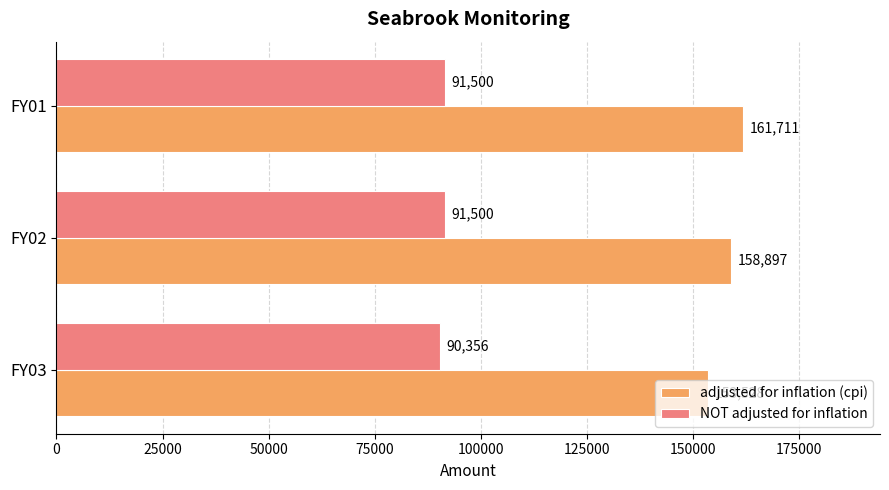

Which series has the widest spread of values?

adjusted for inflation (cpi)